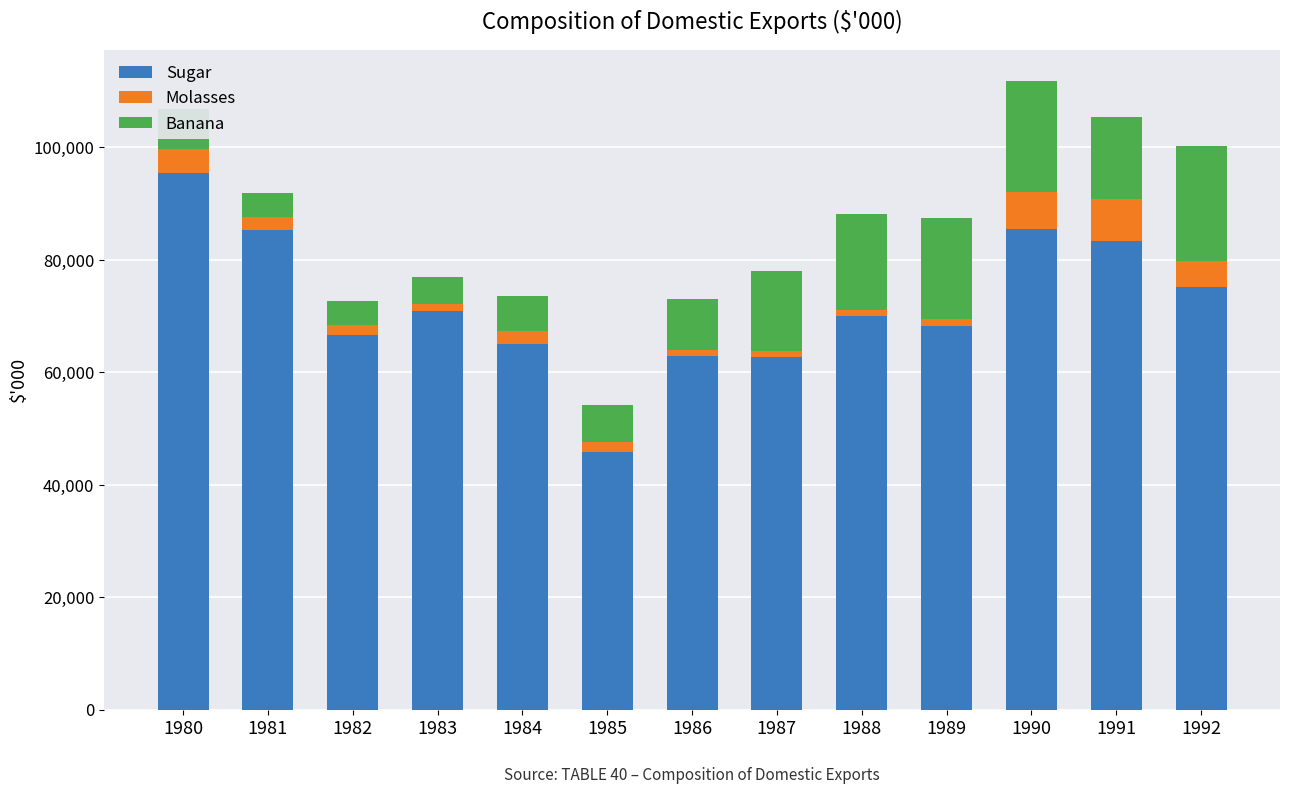

What is the average value of the Sugar series?

72069